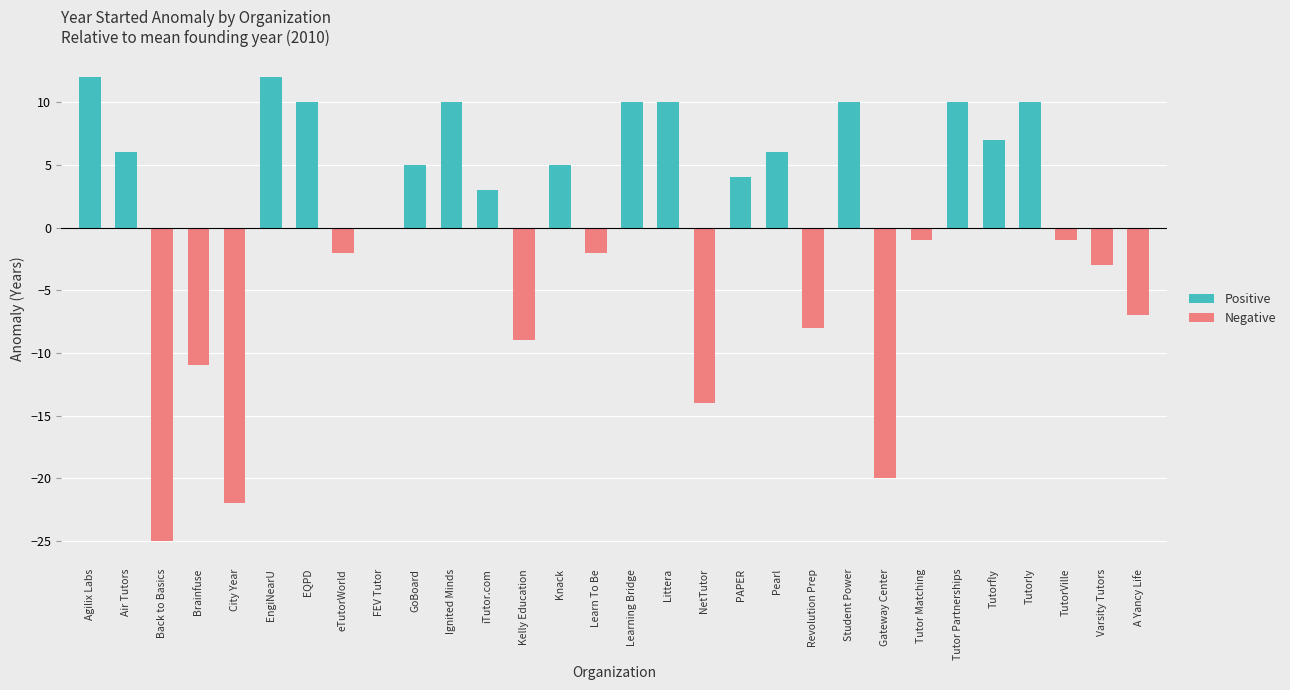

How many data points in Positive are above 4?

14